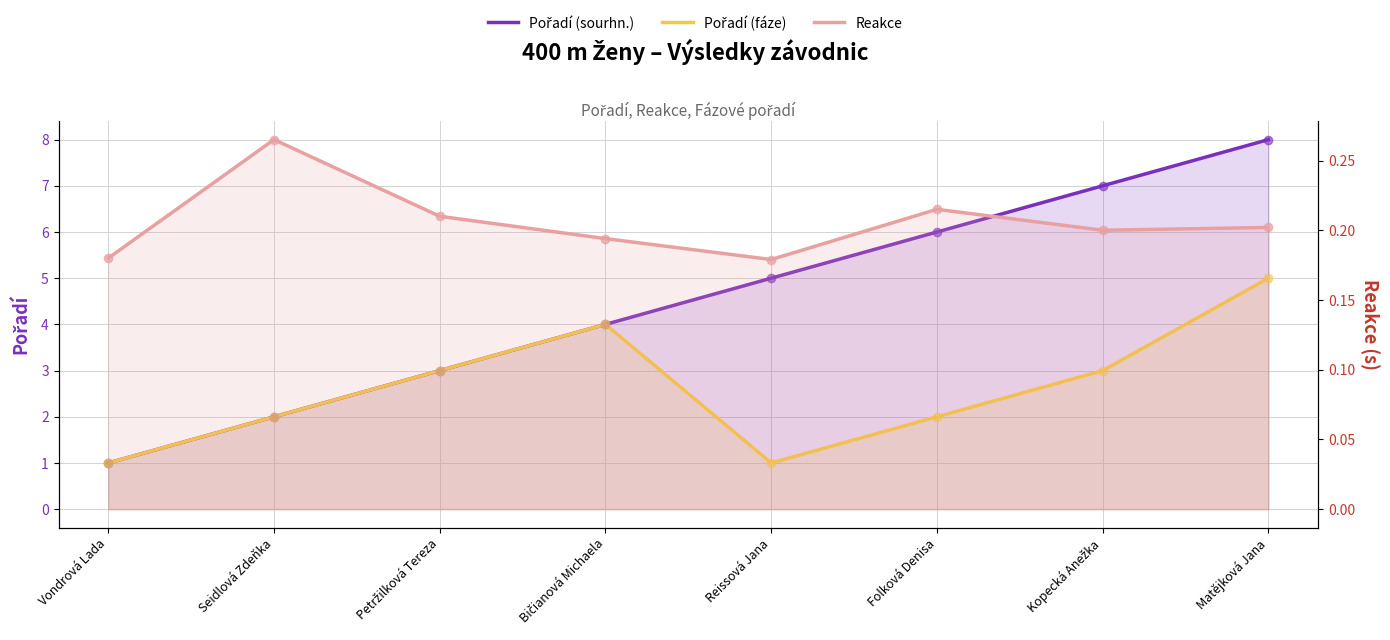

Which series has the largest Y range (max minus min)?

Pořadí (sourhn.)